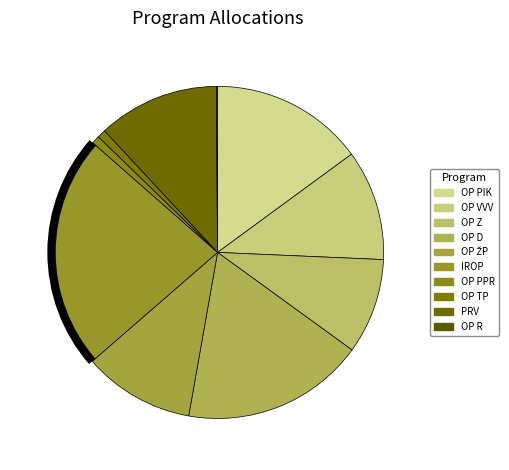

Does IROP represent more than half of the total?

No